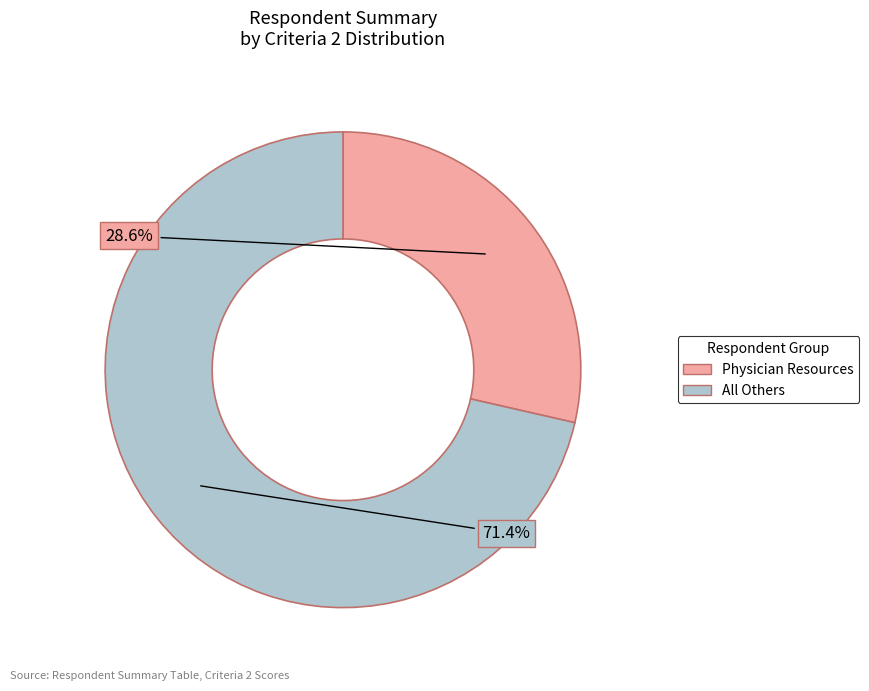

Does any single category account for the majority?

Yes